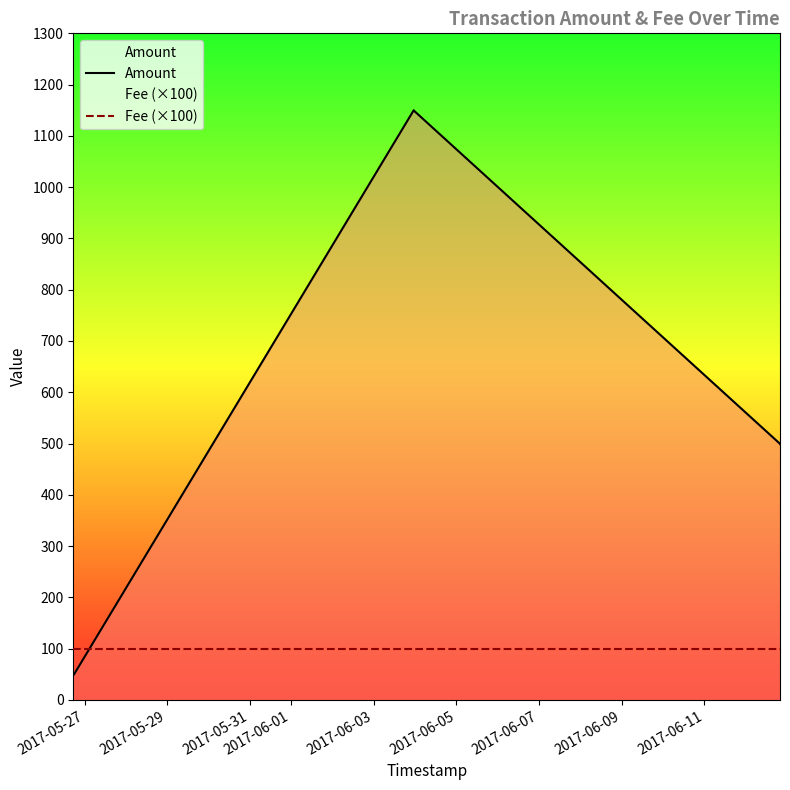

Which series has the largest total across all categories?

Amount